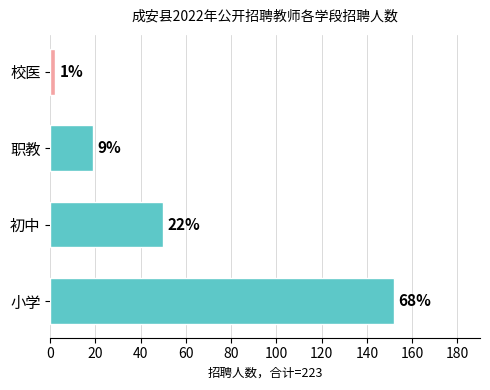

Is it true that the value at 小学 is 69?

False